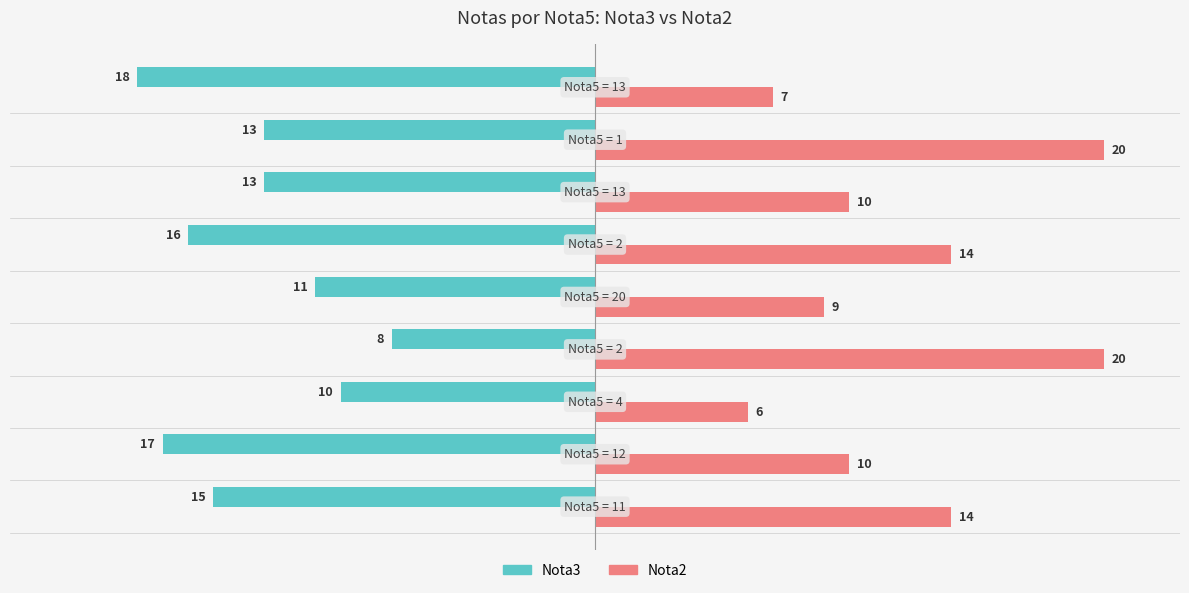

What is the average value of the Nota2 series?

12